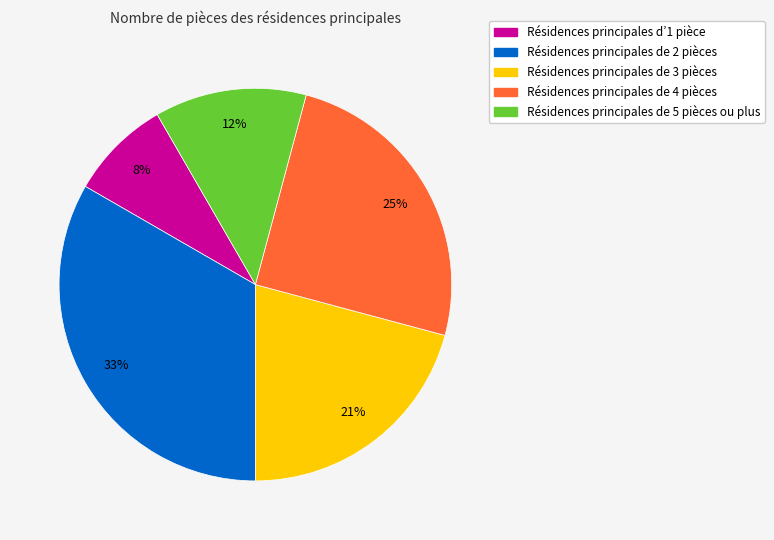

Which category has the biggest portion of the pie?

Résidences principales de 2 pièces